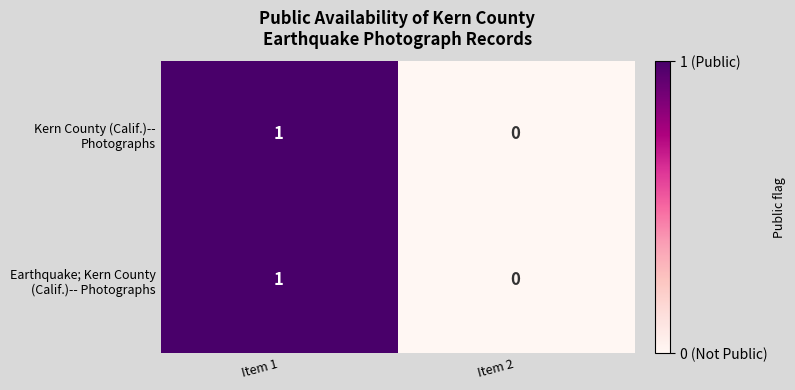

Which category has the highest value across all series?

Item 1